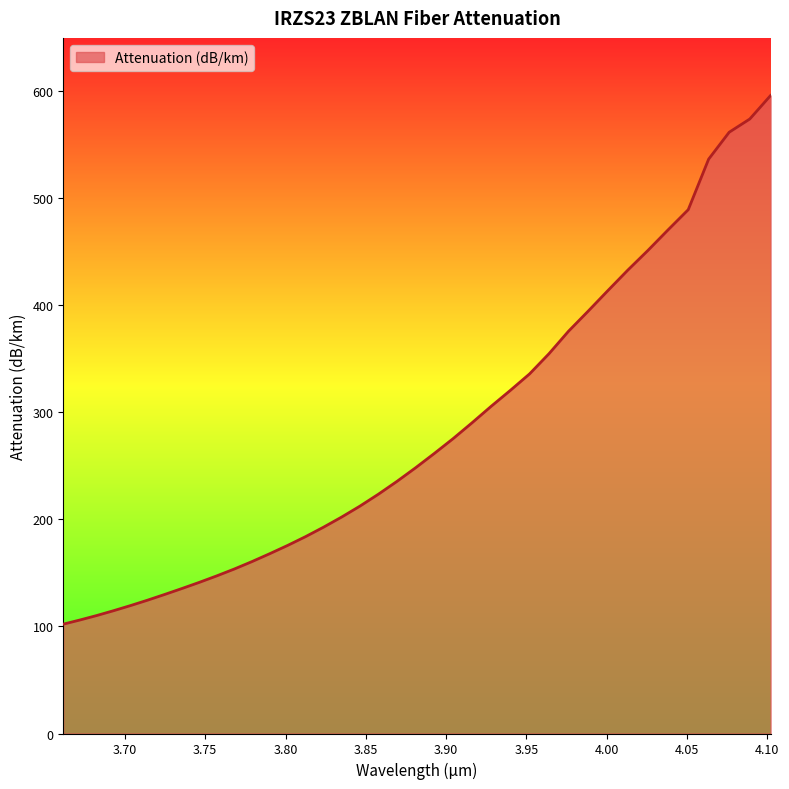

The chart shows a value of 168.0 at 3.79014. True or false?

True